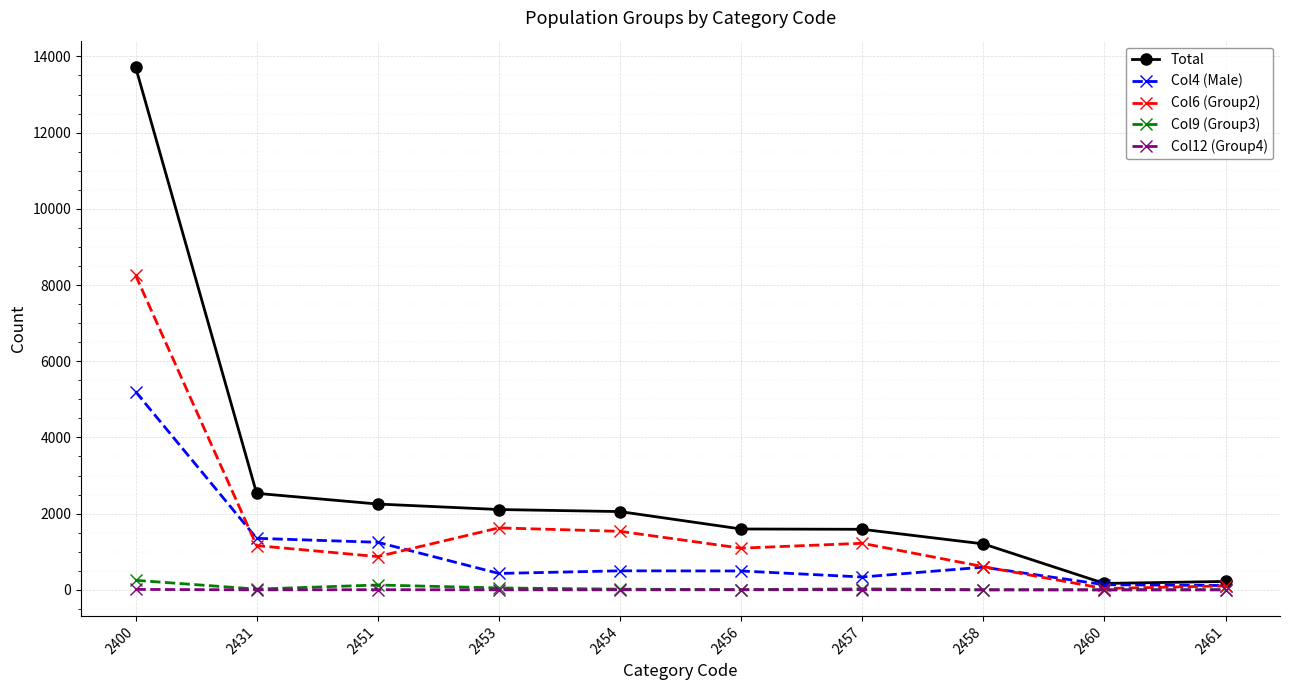

Which series has the largest total across all categories?

Total